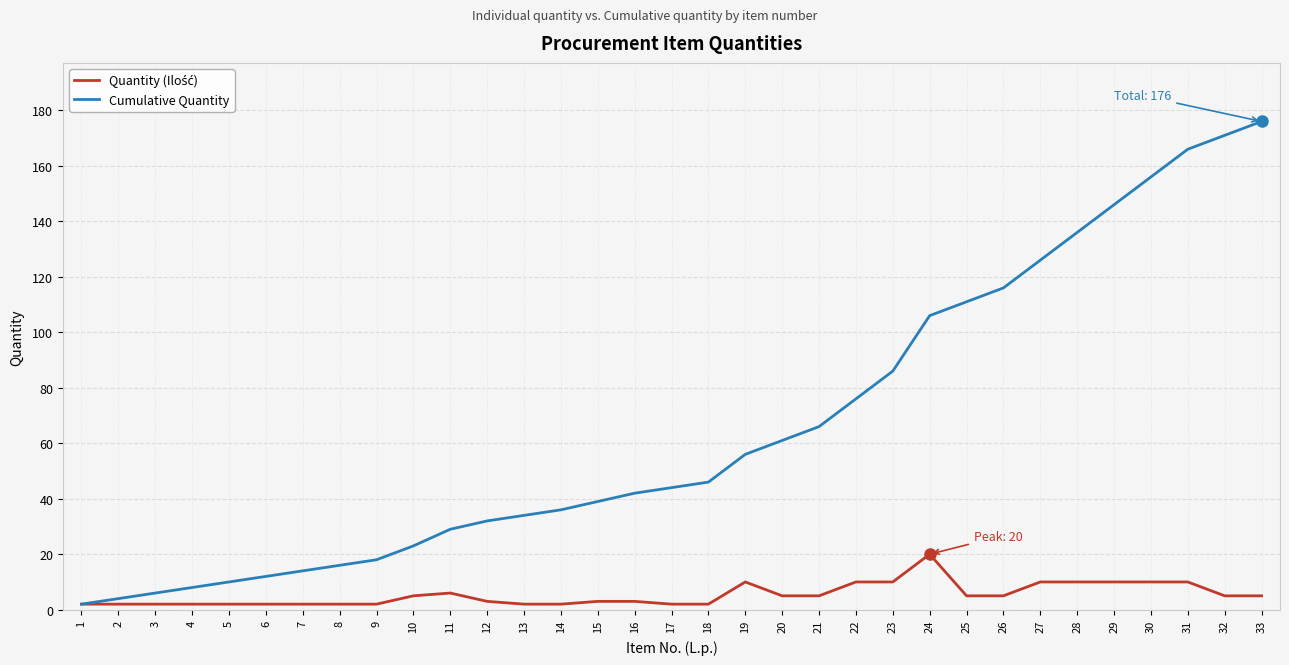

Which series has the largest total across all categories?

Cumulative Quantity